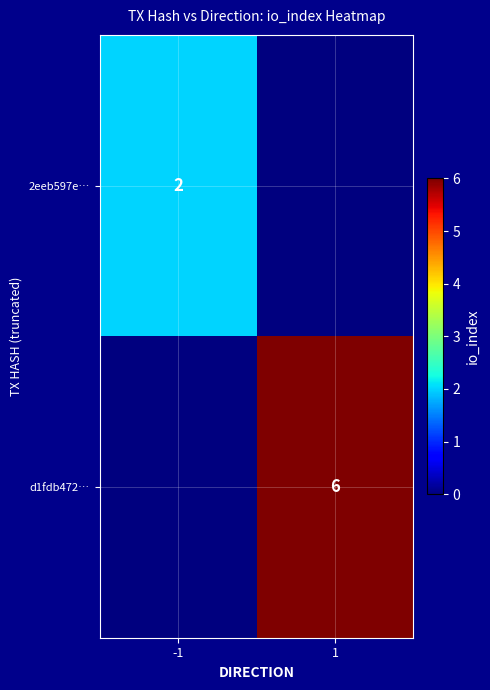

The 2eeb597e… series shows 1 at -1. True or false?

False